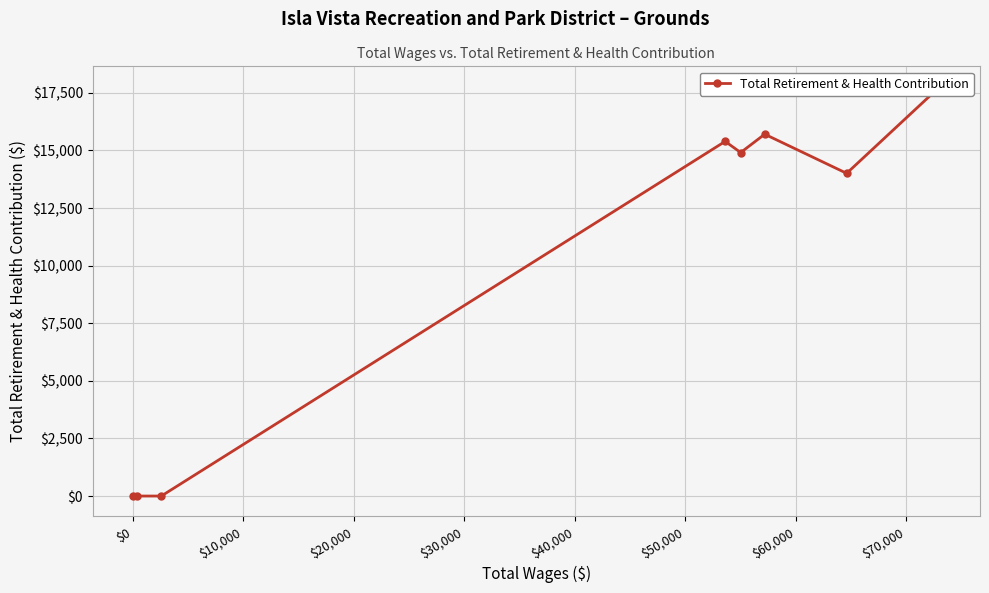

What is the average value?

9722